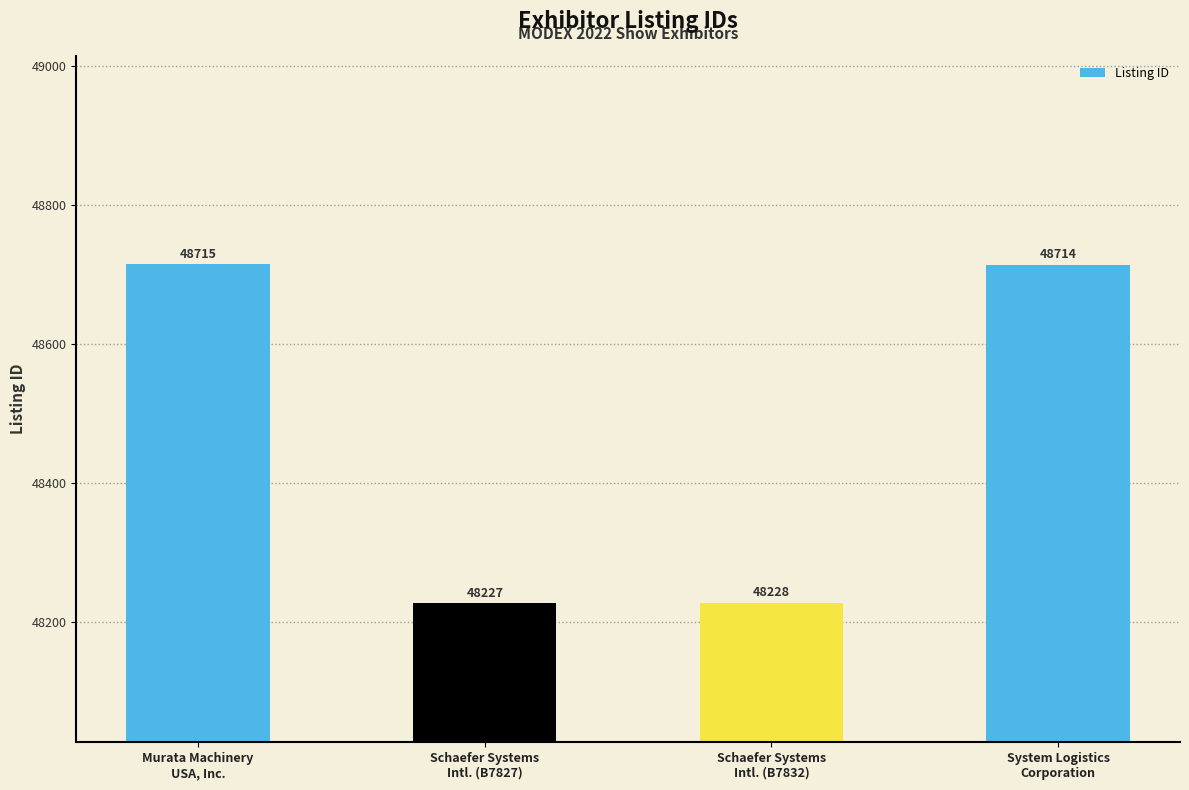

List the labels in order of value, smallest first.

Schaefer Systems
Intl. (B7827), Schaefer Systems
Intl. (B7832), System Logistics
Corporation, Murata Machinery
USA, Inc.